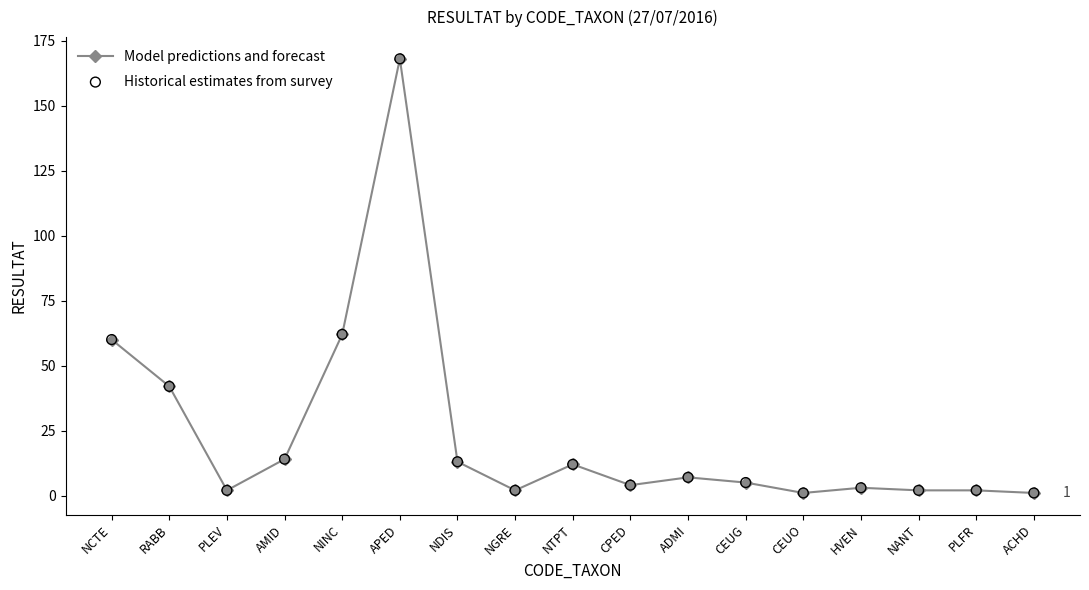

Which has a higher value, NGRE or NTPT?

NTPT